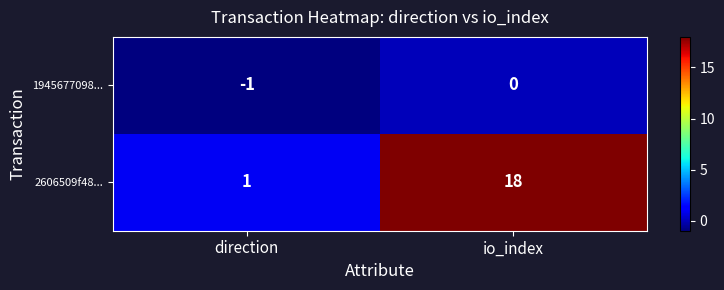

Rank the series by their maximum value, from lowest to highest.

1945677098..., 2606509f48...